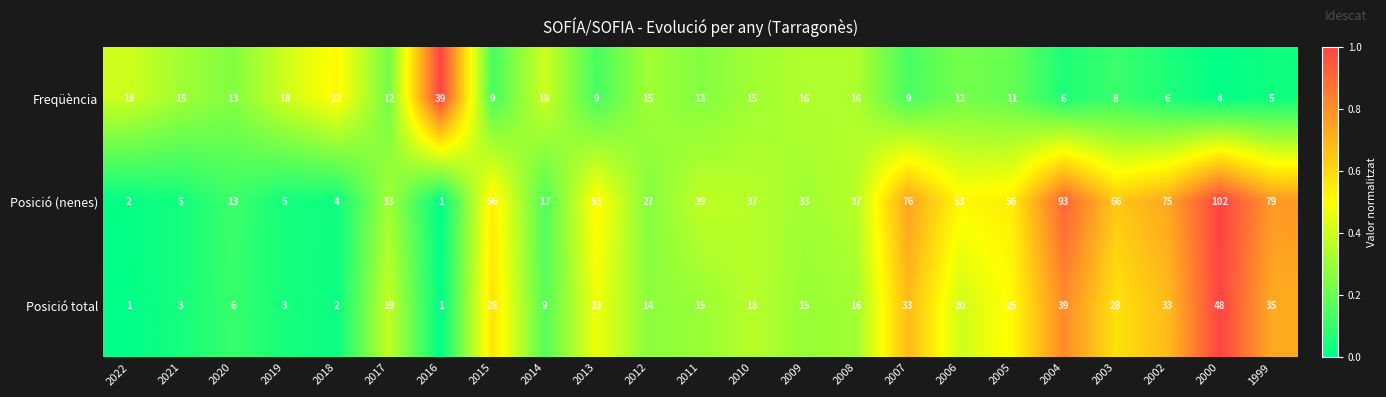

What is the difference between the highest and lowest values at 2003?

58